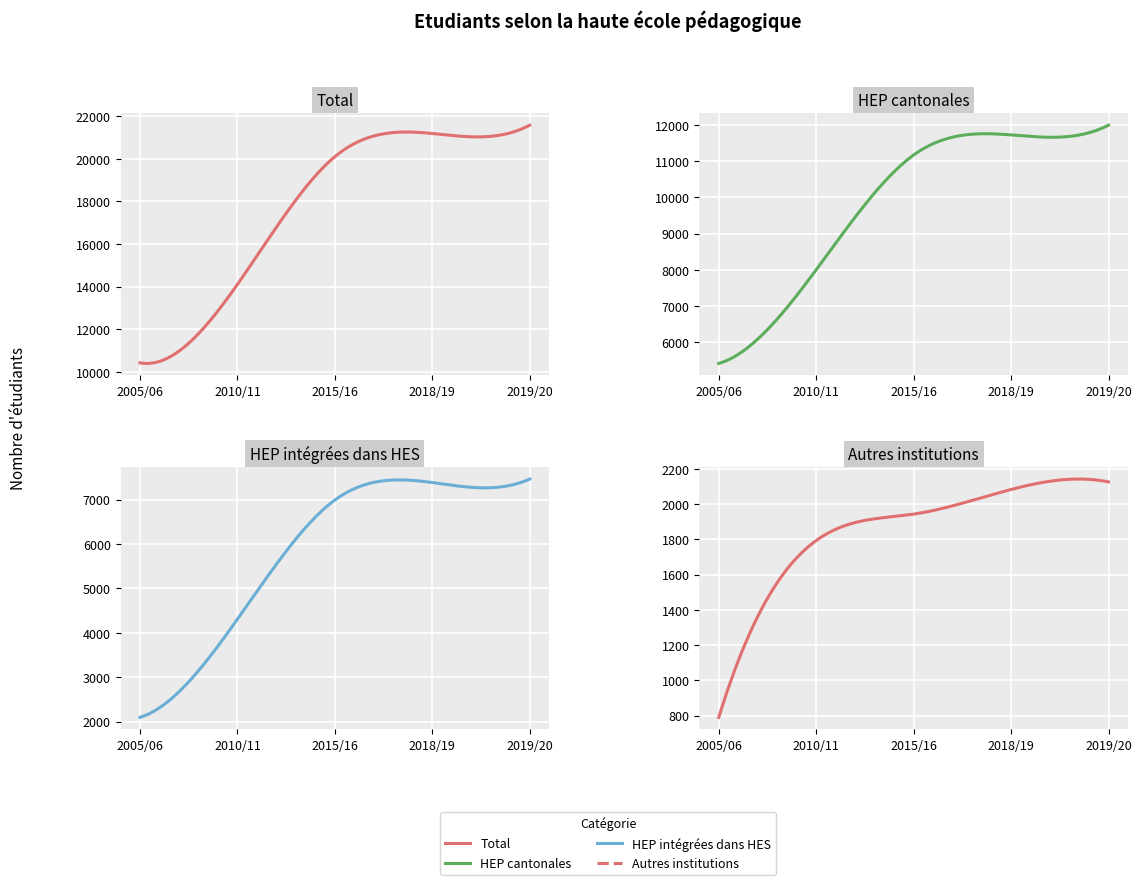

How many lines are shown in the chart?

4